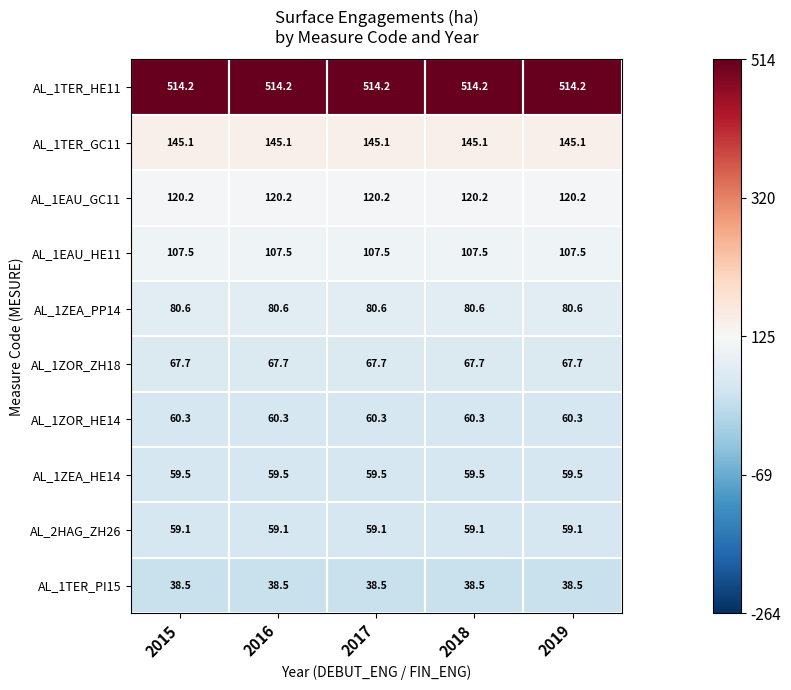

Rank the series by their maximum value, from lowest to highest.

AL_1TER_PI15, AL_2HAG_ZH26, AL_1ZEA_HE14, AL_1ZOR_HE14, AL_1ZOR_ZH18, AL_1ZEA_PP14, AL_1EAU_HE11, AL_1EAU_GC11, AL_1TER_GC11, AL_1TER_HE11